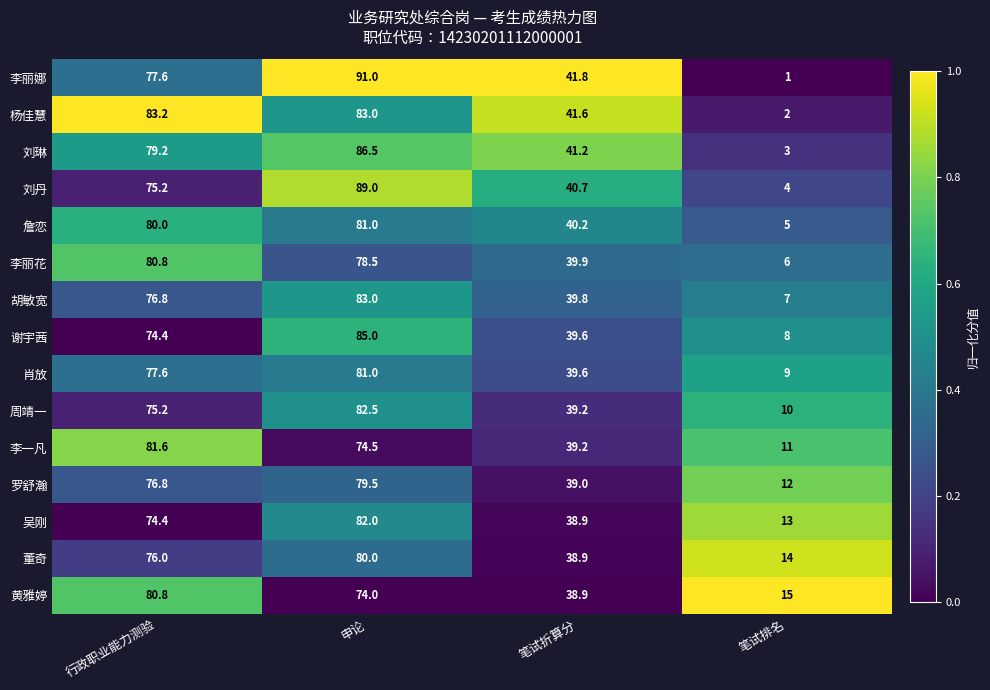

What is the average value of the 李一凡 series?

51.6